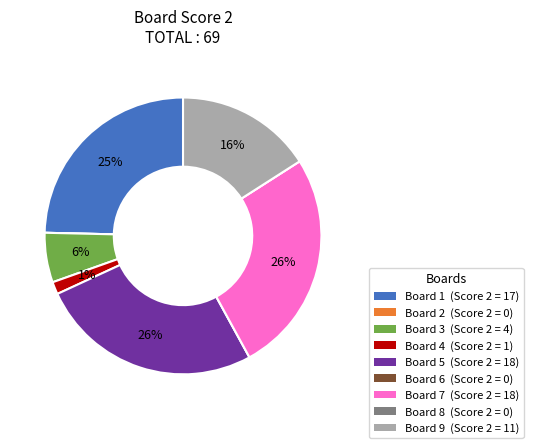

To the nearest percent, what is the average slice percentage?

11%